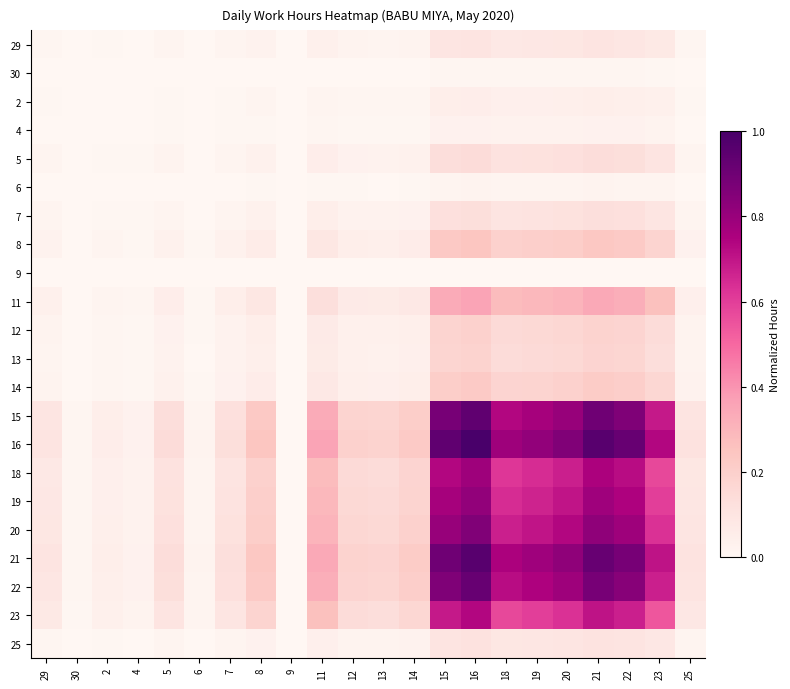

Between 4 and 23, which is larger?

23